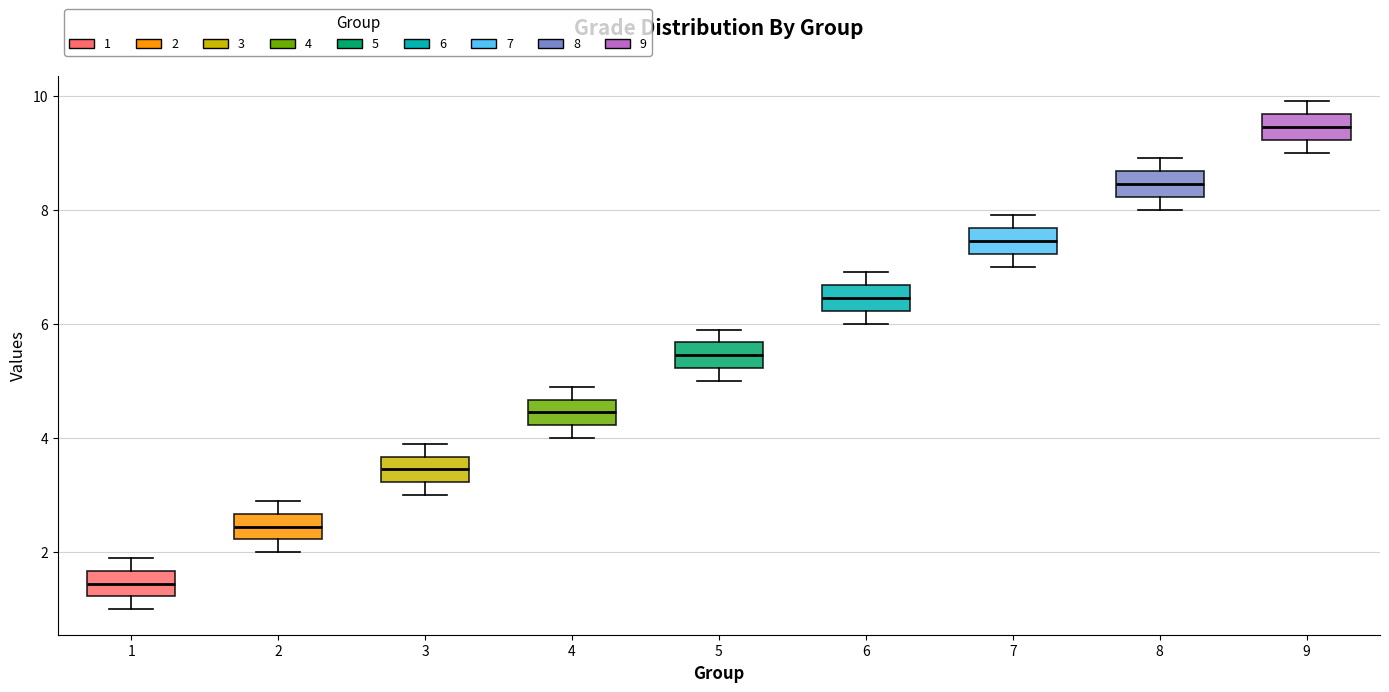

Reading left to right, read every box against the y-axis: the position of its median line, the range the box covers, and the ends of its whiskers. The values are not printed on the chart, so give them approximately, as read against the axis.

1: median 1.4, box 1.2 to 1.6, whiskers 1.0 to 2.0
2: median 2.4, box 2.2 to 2.6, whiskers 2.0 to 3.0
3: median 3.4, box 3.2 to 3.6, whiskers 3.0 to 4.0
4: median 4.4, box 4.2 to 4.6, whiskers 4.0 to 5.0
5: median 5.4, box 5.2 to 5.6, whiskers 5.0 to 6.0
6: median 6.4, box 6.2 to 6.6, whiskers 6.0 to 7.0
7: median 7.4, box 7.2 to 7.6, whiskers 7.0 to 8.0
8: median 8.4, box 8.2 to 8.6, whiskers 8.0 to 9.0
9: median 9.4, box 9.2 to 9.6, whiskers 9.0 to 10.0